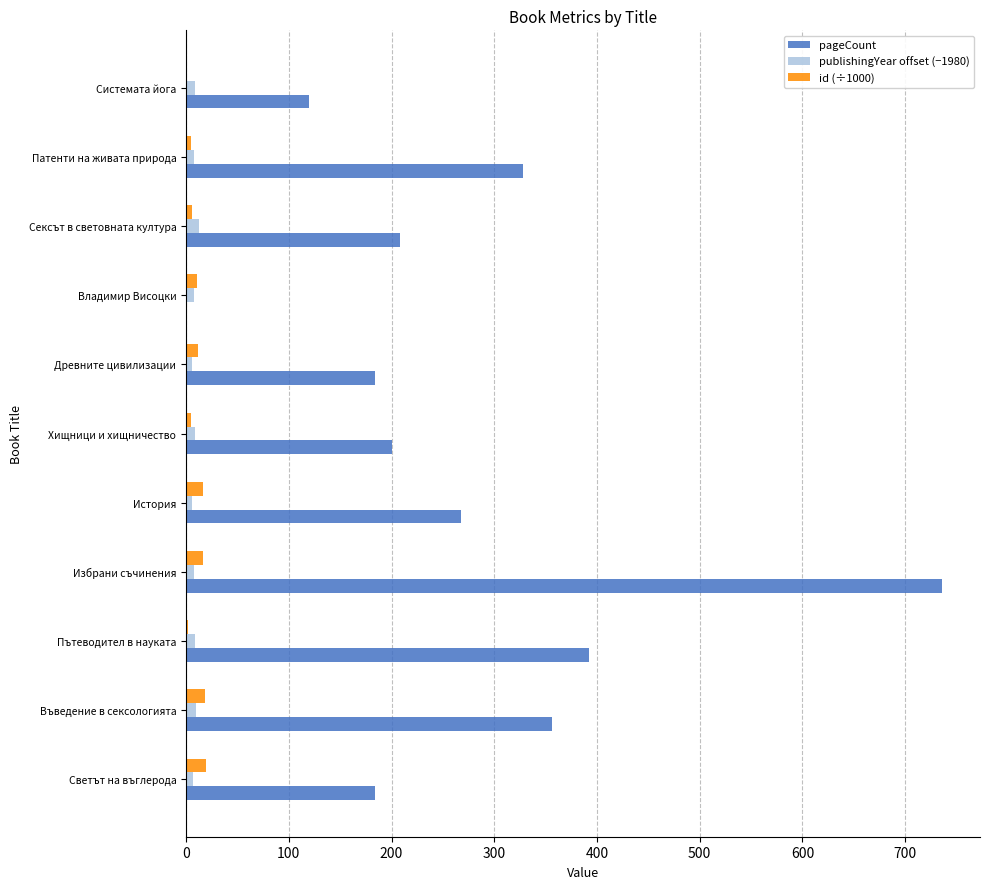

What is the sum of all id (÷1000) values?

112.0